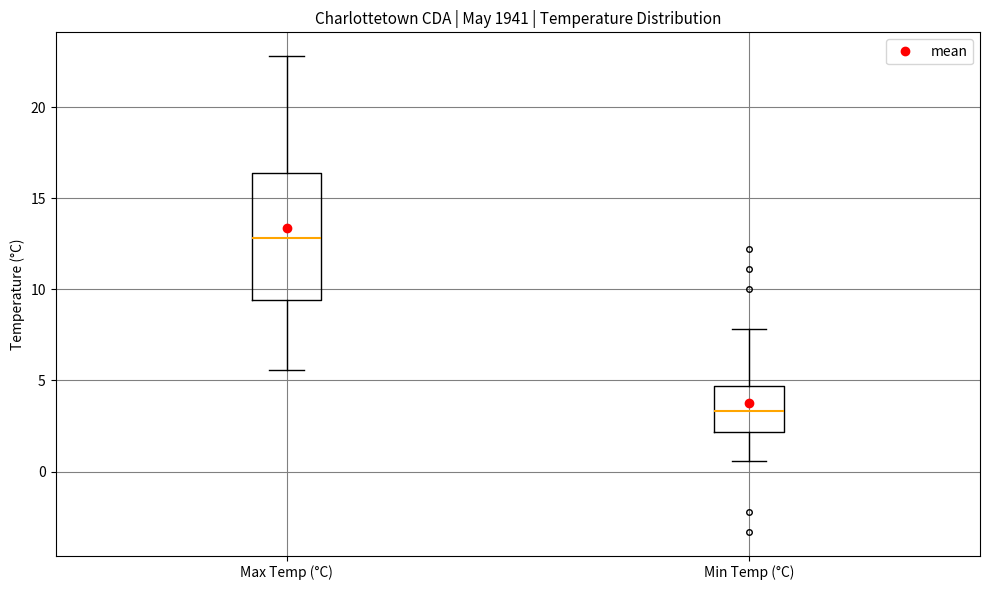

Reading left to right, read every box against the y-axis: the position of its median line, the range the box covers, and the ends of its whiskers. The values are not printed on the chart, so give them approximately, as read against the axis.

Max Temp (°C): median 13.0, box 9.5 to 16.5, whiskers 5.5 to 23.0
Min Temp (°C): median 3.5, box 2.0 to 4.5, whiskers 0.5 to 8.0